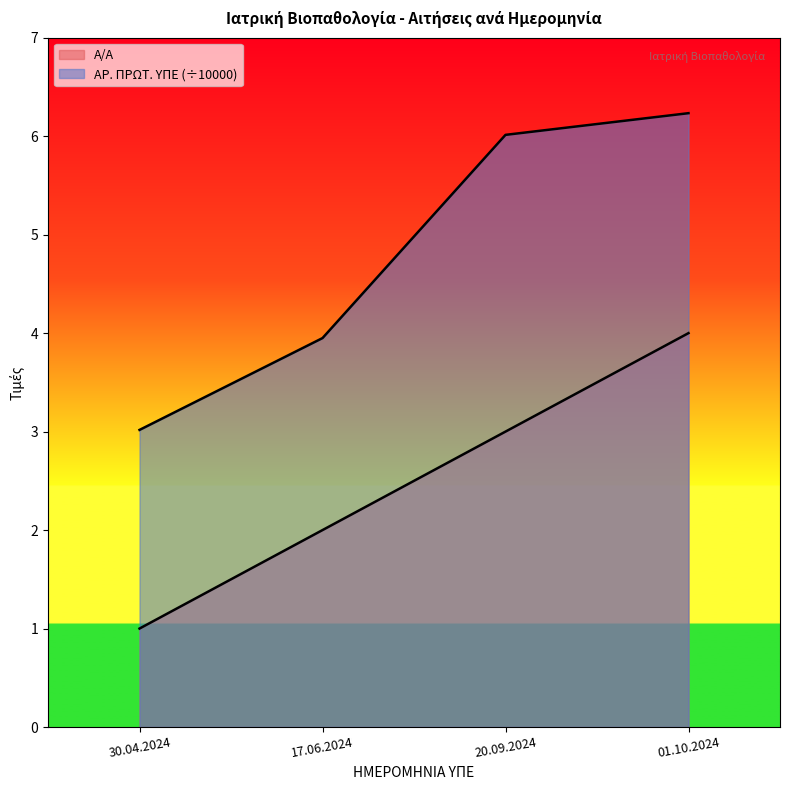

Which series has the largest range (max minus min)?

ΑΡ. ΠΡΩΤ. ΥΠΕ